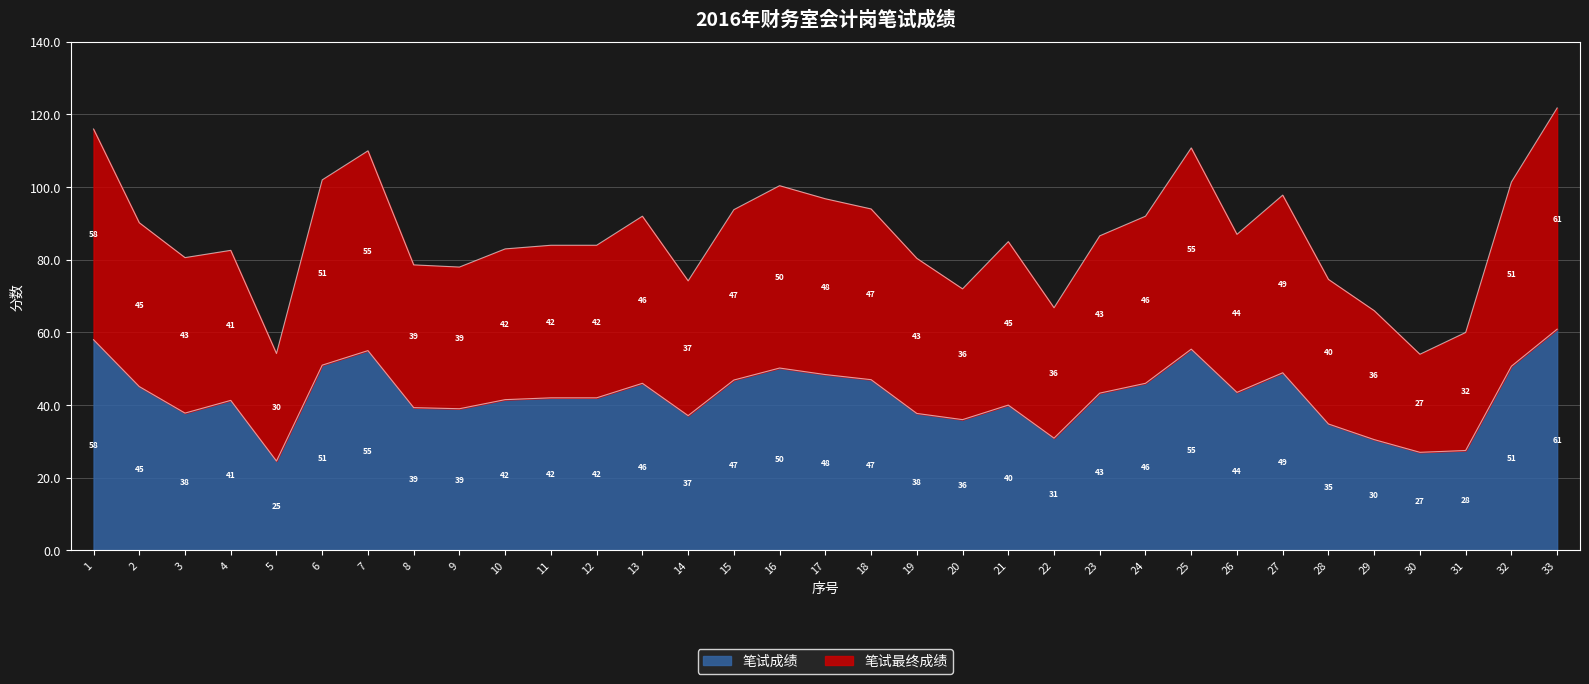

List the labels in order of 笔试最终成绩 value, smallest first.

30, 5, 31, 29, 22, 20, 14, 28, 9, 8, 19, 3, 4, 10, 11, 12, 21, 23, 26, 2, 13, 24, 15, 18, 17, 27, 16, 32, 6, 7, 25, 1, 33